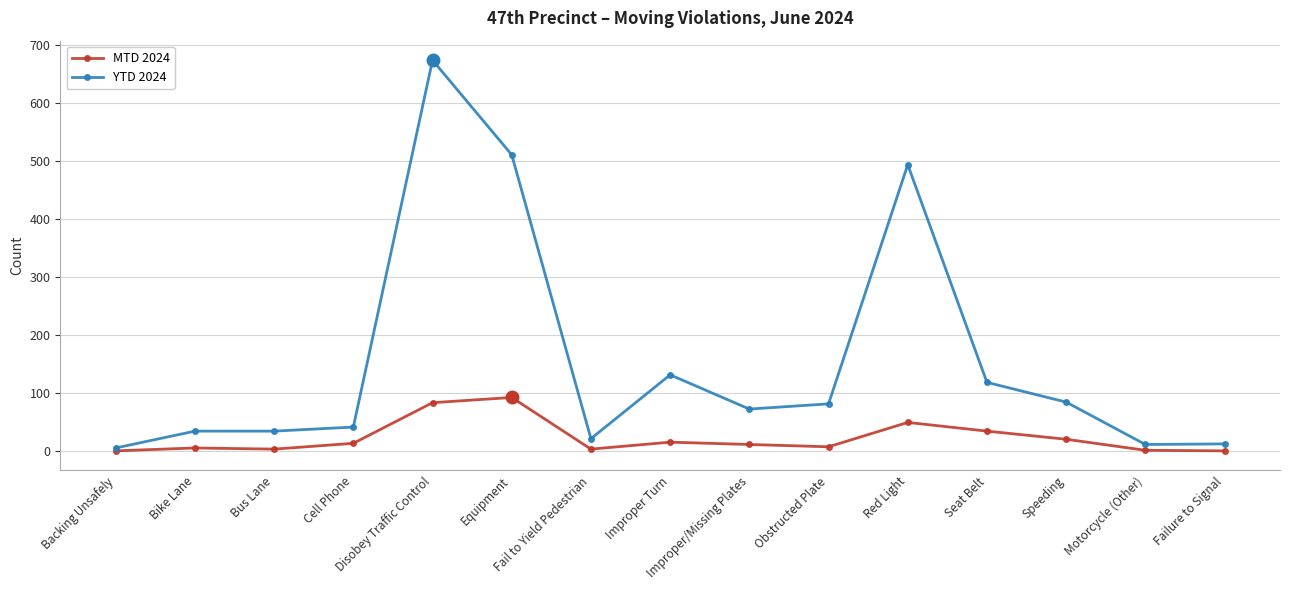

True or false: MTD 2024 has a value of 3 at Fail to Yield Pedestrian.

True